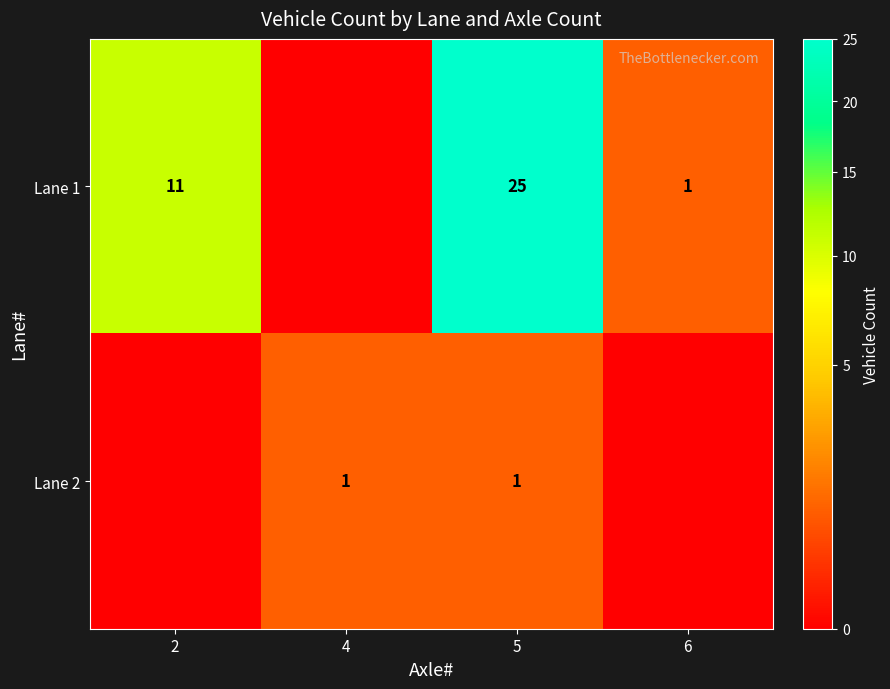

Rank the series by their average value, from highest to lowest.

row_0, row_1